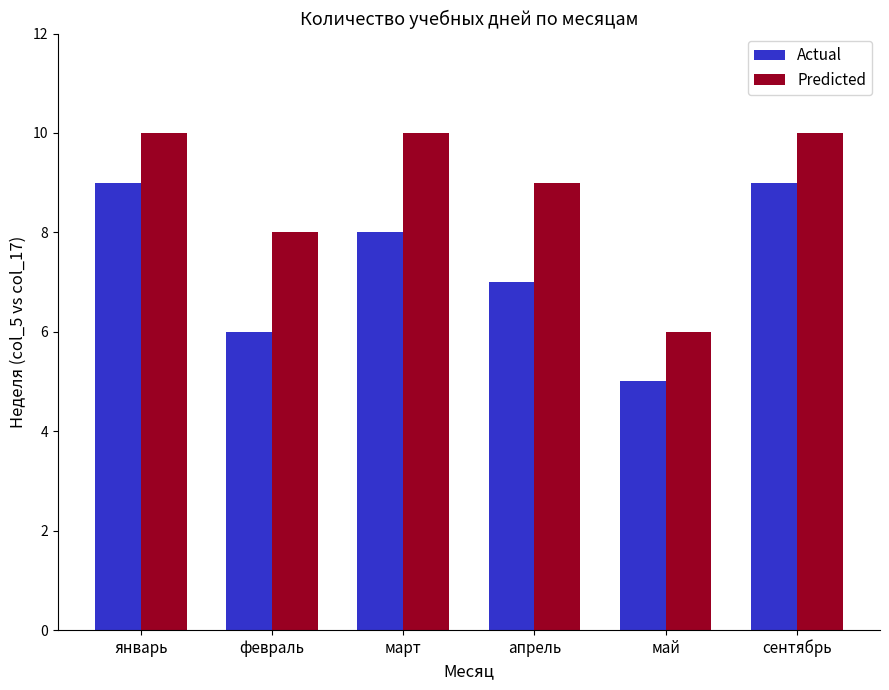

What are all the series names shown in the legend?

Actual, Predicted